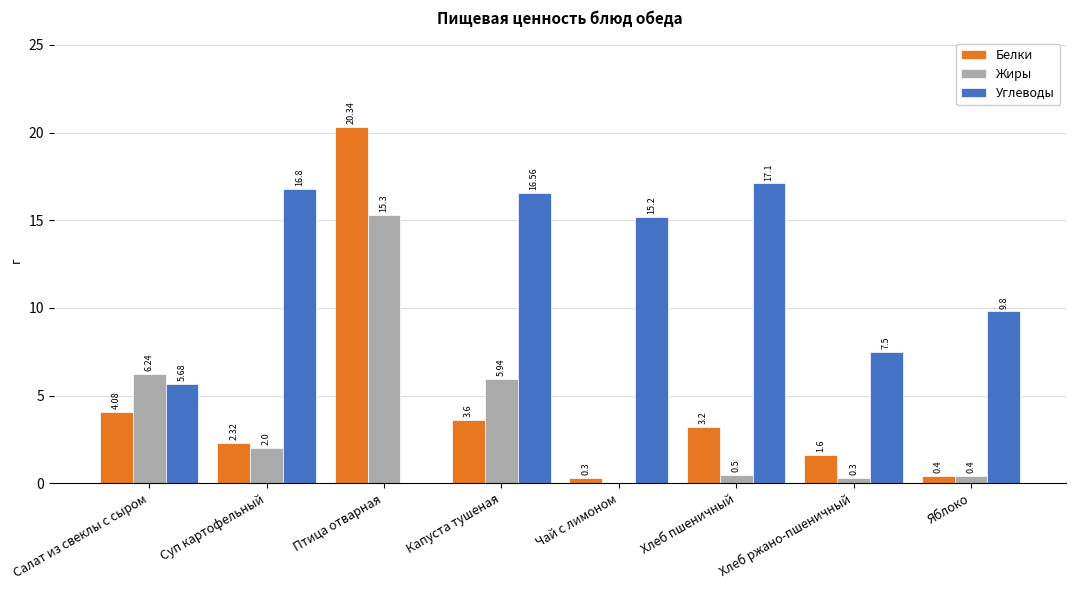

Which label corresponds to the largest value in the chart?

Птица отварная